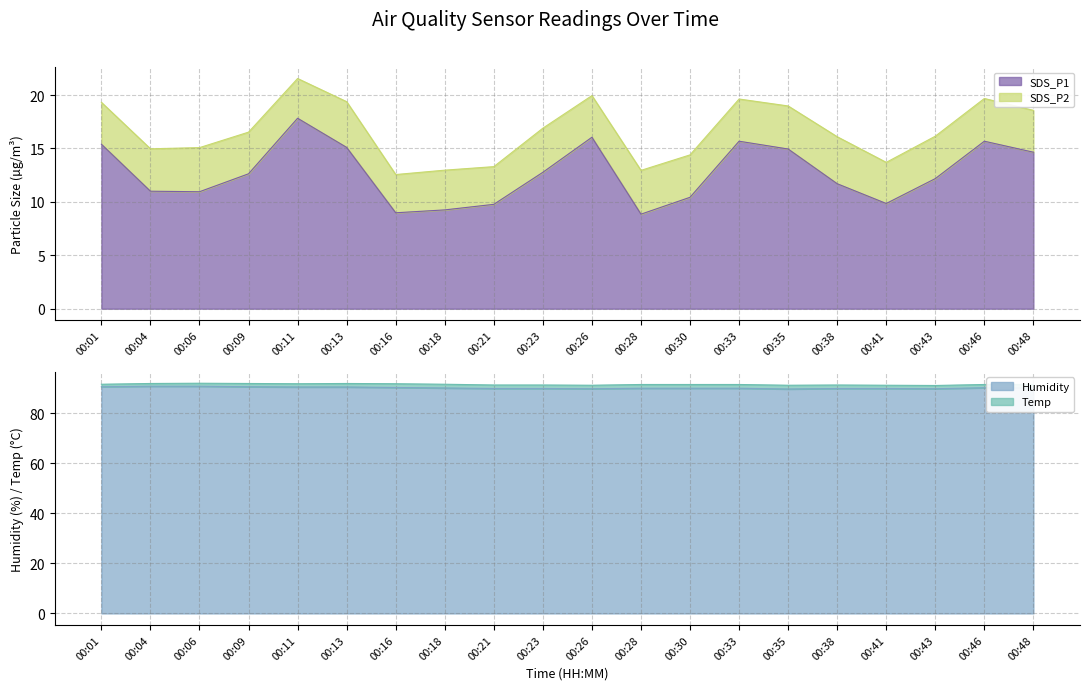

How many data points in SDS_P1 are less than 12?

9